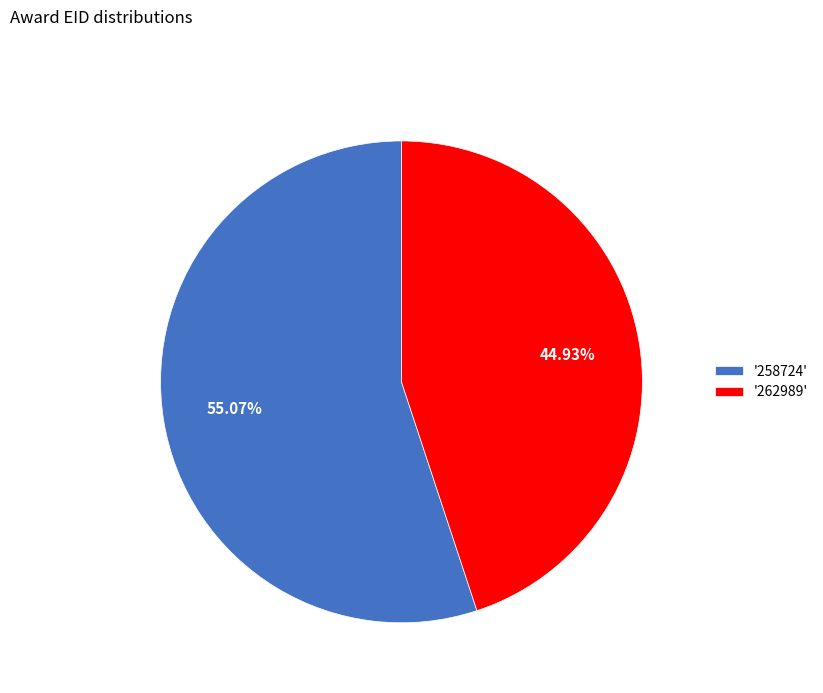

Rank the categories by value from highest to lowest.

'258724', '262989'